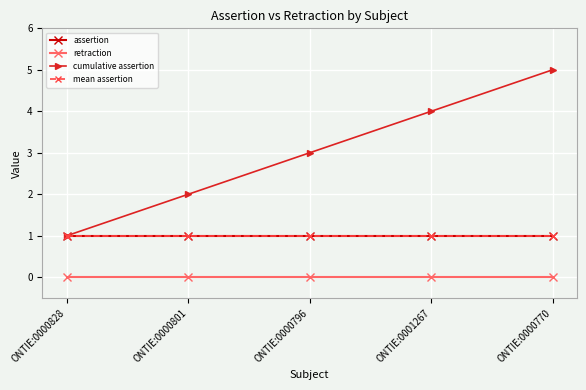

True or false: retraction and mean assertion cross at least once.

False